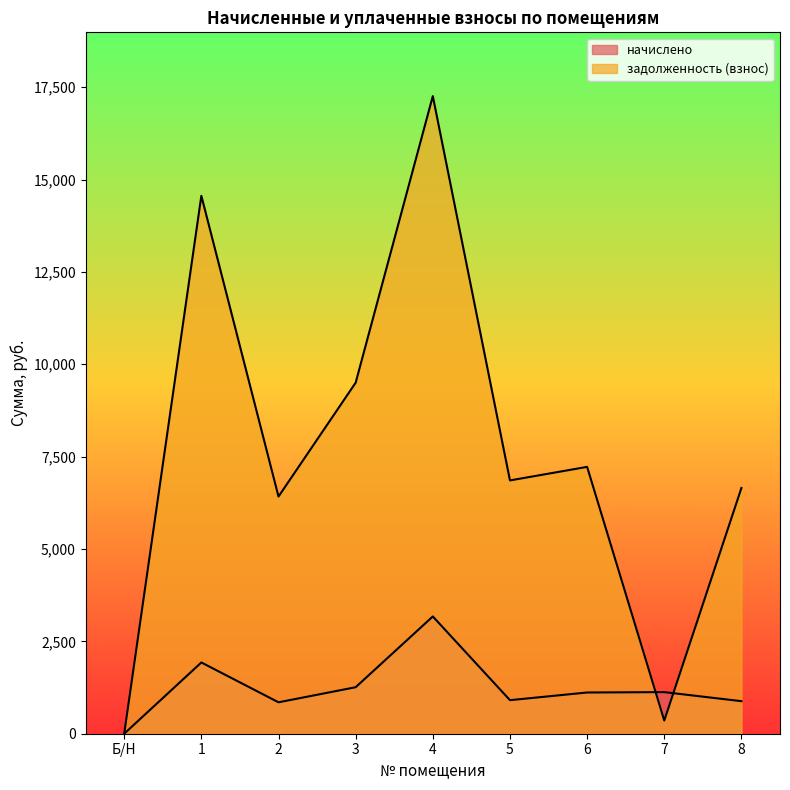

In задолженность (взнос), how many points are lower than both neighbors (excluding endpoints)?

3